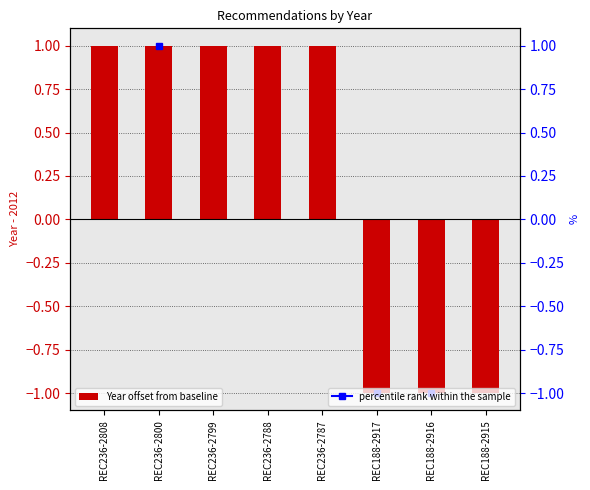

Which category has the lowest value across all series?

REC188-2917